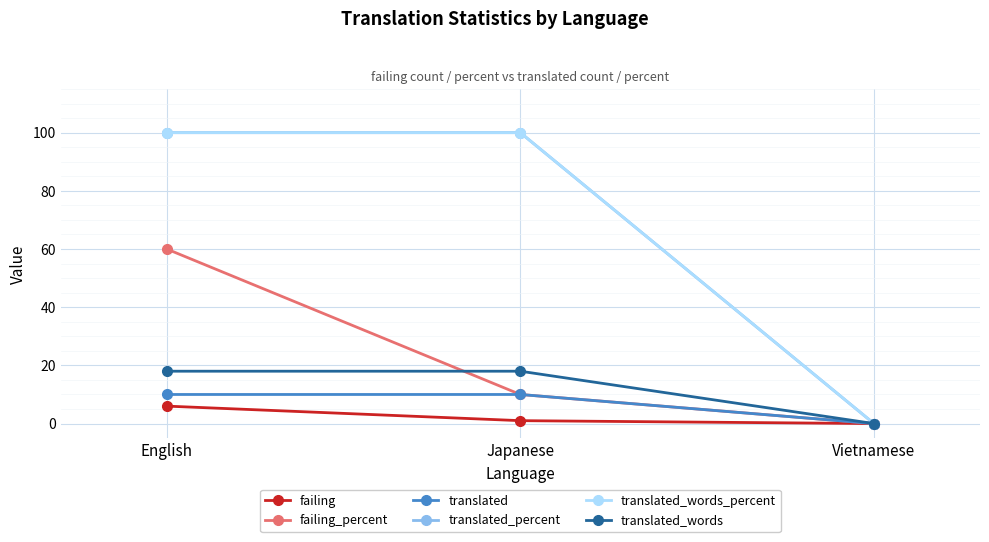

What position from the right is Vietnamese?

1